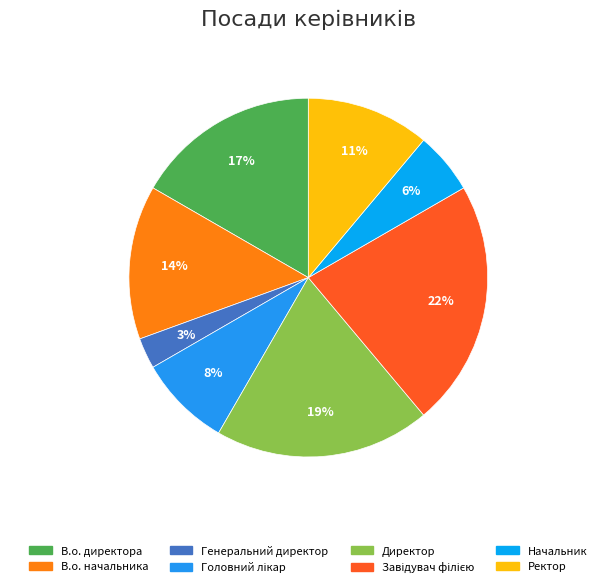

How many segments does this pie chart have?

8